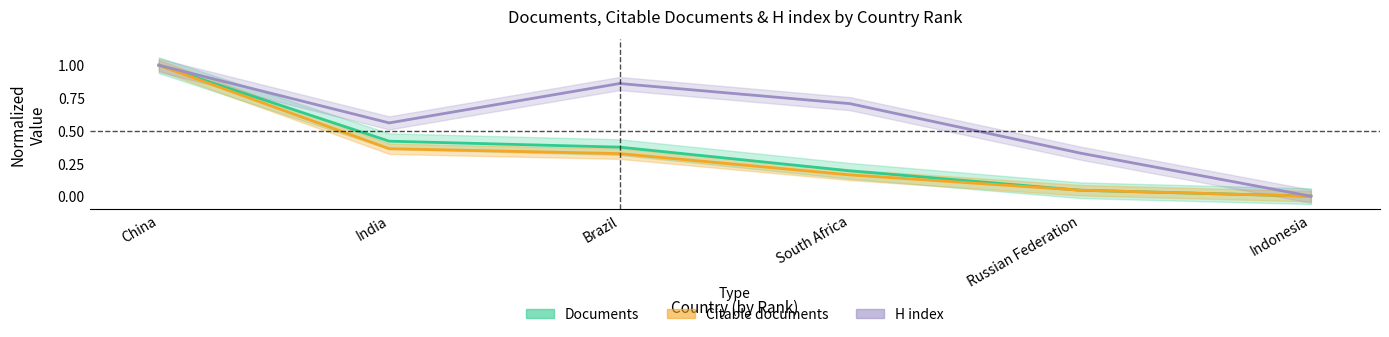

What is the total value across all series at China?

3.0